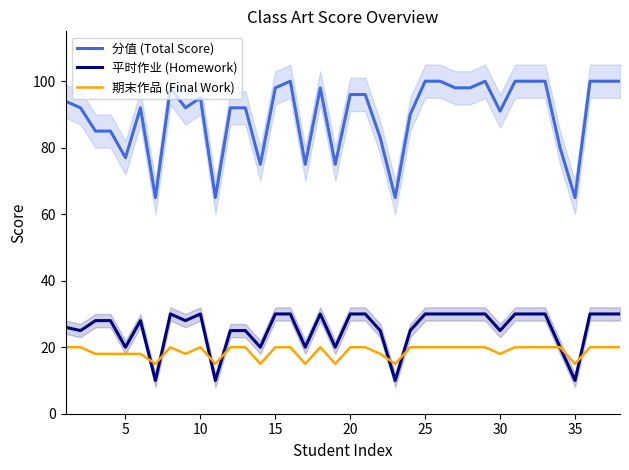

How many series are shown in this chart?

3